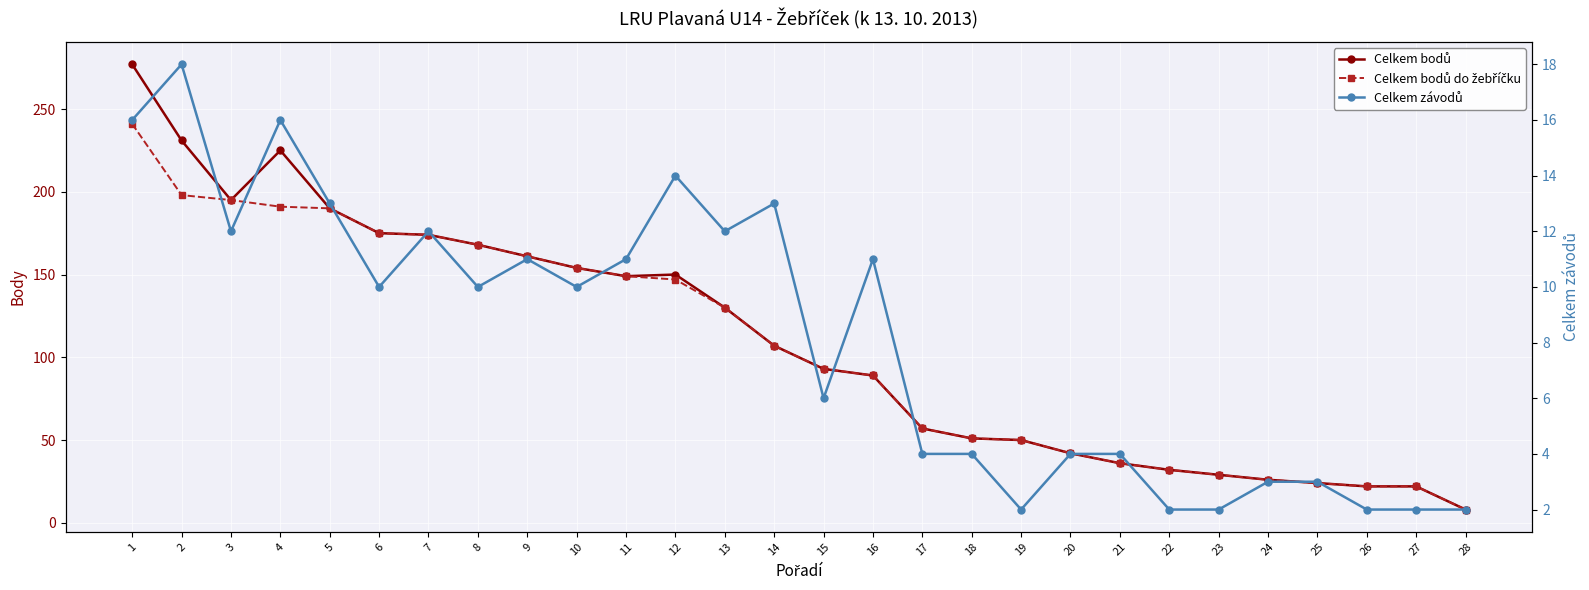

List the labels in order of Celkem závodů value, largest first.

2, 1, 4, 12, 5, 14, 3, 7, 13, 9, 11, 16, 6, 8, 10, 15, 17, 18, 20, 21, 24, 25, 19, 22, 23, 26, 27, 28